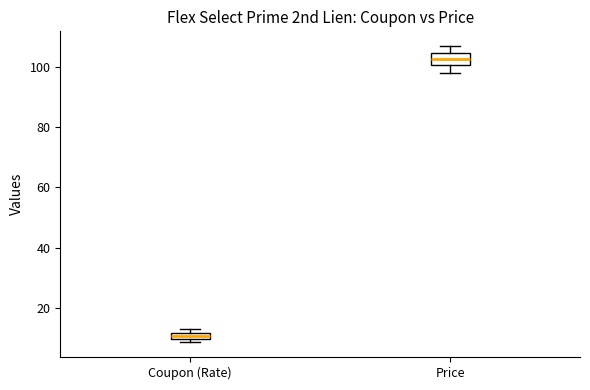

Which box is the tallest, from its lower edge to its upper edge?

Price